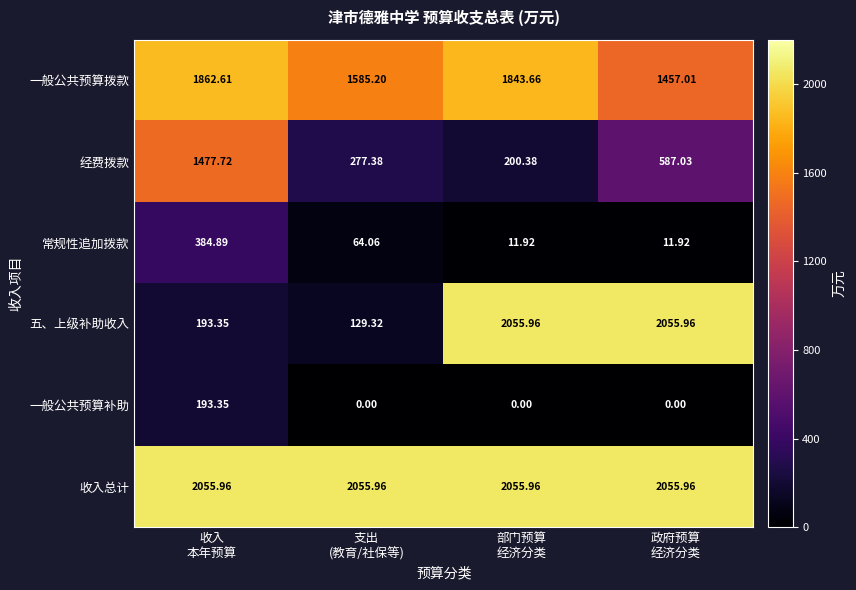

Which series has the largest total across all categories?

收入总计